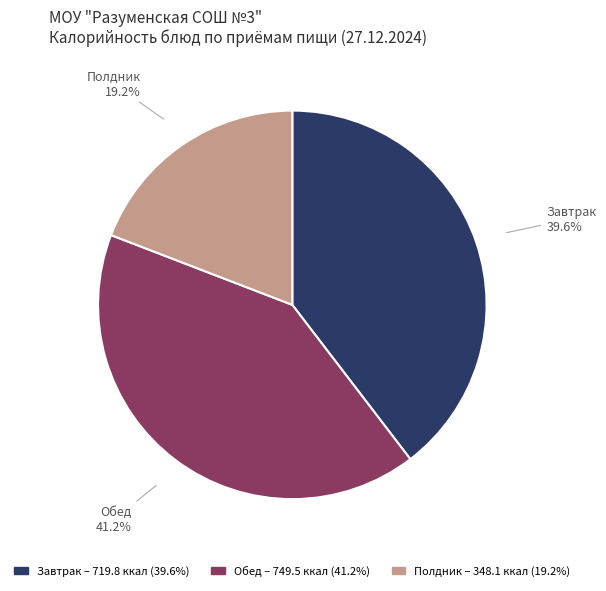

Is there a majority slice in this chart?

No